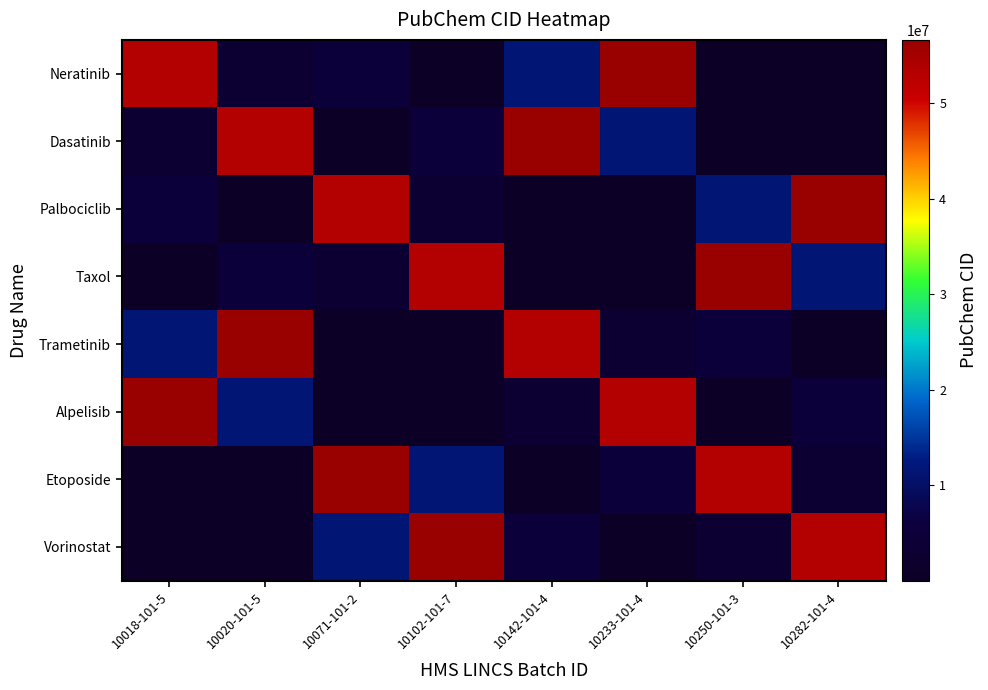

Count the number of categories in the chart.

8